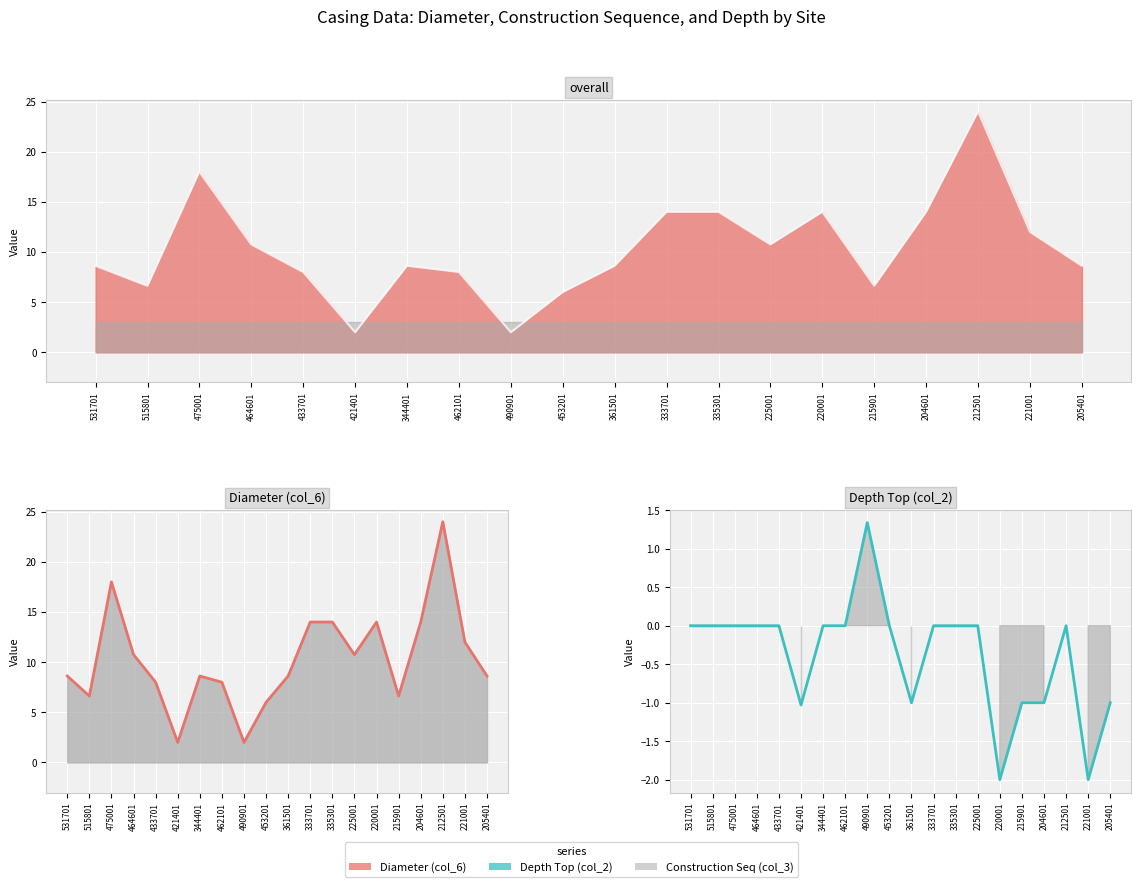

At which label is Diameter (col_6) line closest to 13?

333701